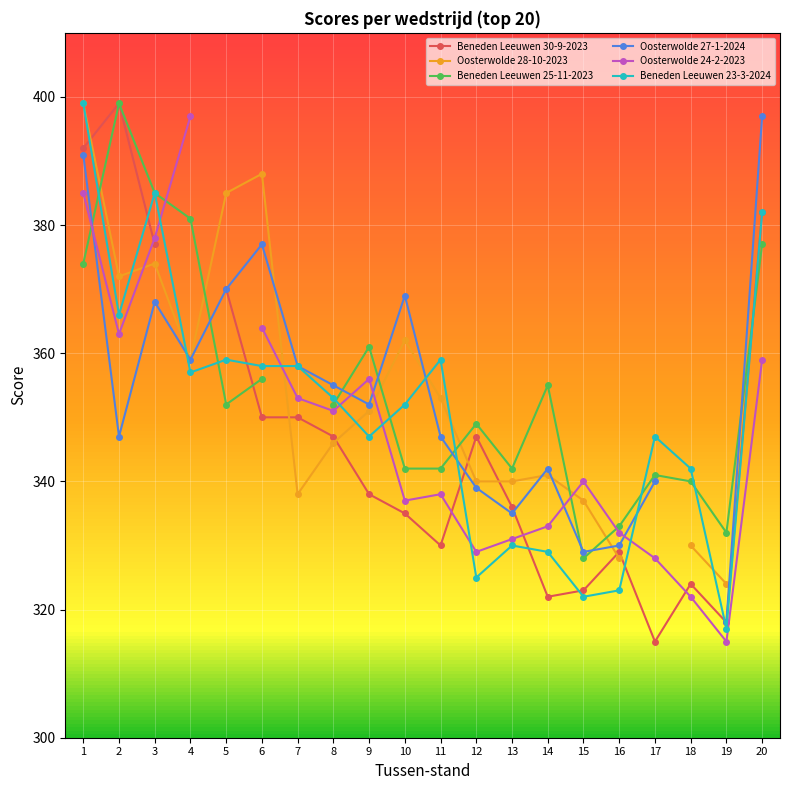

How many series are shown in this chart?

6